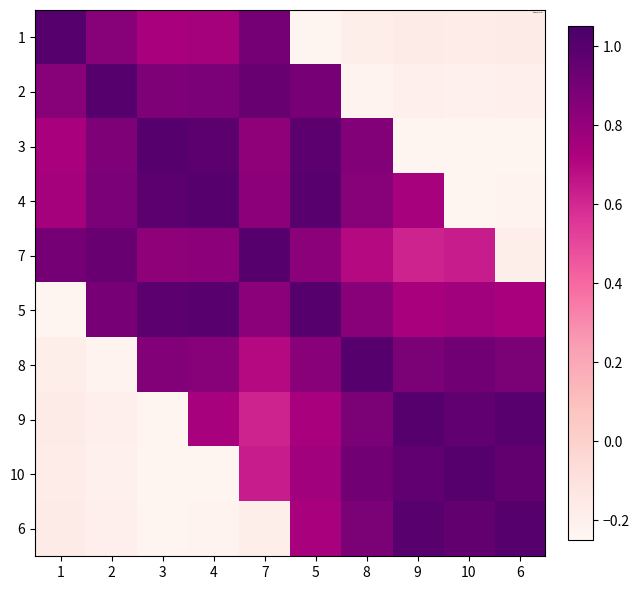

Reading left to right, transcribe all the data shown in this chart.

1: 1=1.0	2=0.8	3=0.7	4=0.7	7=0.9	5=-0.2	8=-0.2	9=-0.2	10=-0.2	6=-0.2
2: 1=0.8	2=1.0	3=0.9	4=0.9	7=0.9	5=0.9	8=-0.2	9=-0.2	10=-0.2	6=-0.2
3: 1=0.7	2=0.9	3=1.0	4=1.0	7=0.8	5=1.0	8=0.9	9=-0.2	10=-0.2	6=-0.2
4: 1=0.7	2=0.9	3=1.0	4=1.0	7=0.8	5=1.0	8=0.8	9=0.7	10=-0.2	6=-0.2
7: 1=0.9	2=0.9	3=0.8	4=0.8	7=1.0	5=0.8	8=0.7	9=0.6	10=0.6	6=-0.2
5: 1=-0.2	2=0.9	3=1.0	4=1.0	7=0.8	5=1.0	8=0.8	9=0.7	10=0.8	6=0.7
8: 1=-0.2	2=-0.2	3=0.9	4=0.8	7=0.7	5=0.8	8=1.0	9=0.9	10=0.9	6=0.9
9: 1=-0.2	2=-0.2	3=-0.2	4=0.7	7=0.6	5=0.7	8=0.9	9=1.0	10=1.0	6=1.0
10: 1=-0.2	2=-0.2	3=-0.2	4=-0.2	7=0.6	5=0.8	8=0.9	9=1.0	10=1.0	6=1.0
6: 1=-0.2	2=-0.2	3=-0.2	4=-0.2	7=-0.2	5=0.7	8=0.9	9=1.0	10=1.0	6=1.0